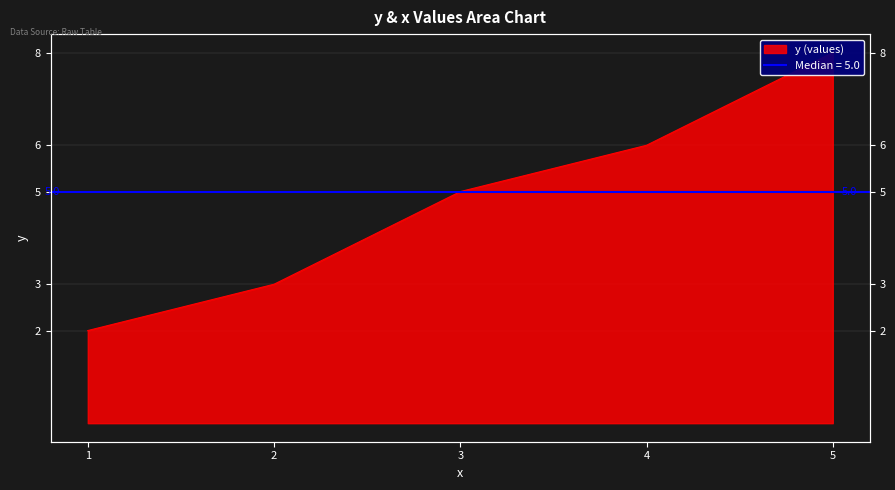

What is the sum of all values?

24